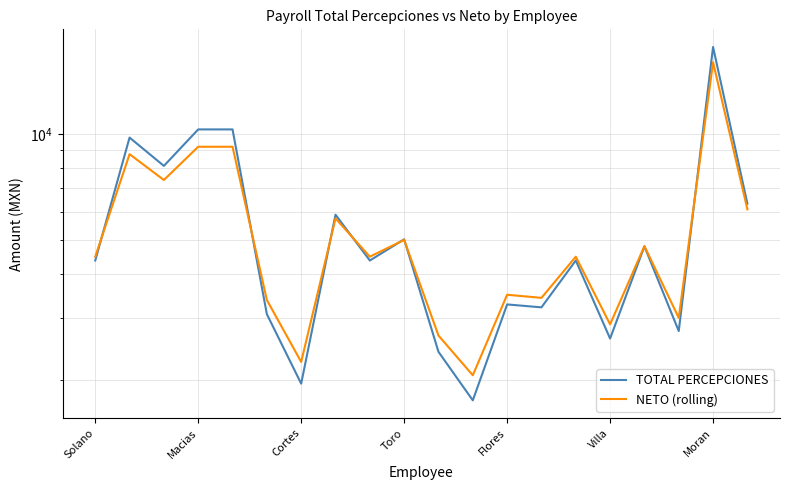

At which category does the chart reach its peak across all series?

Moran